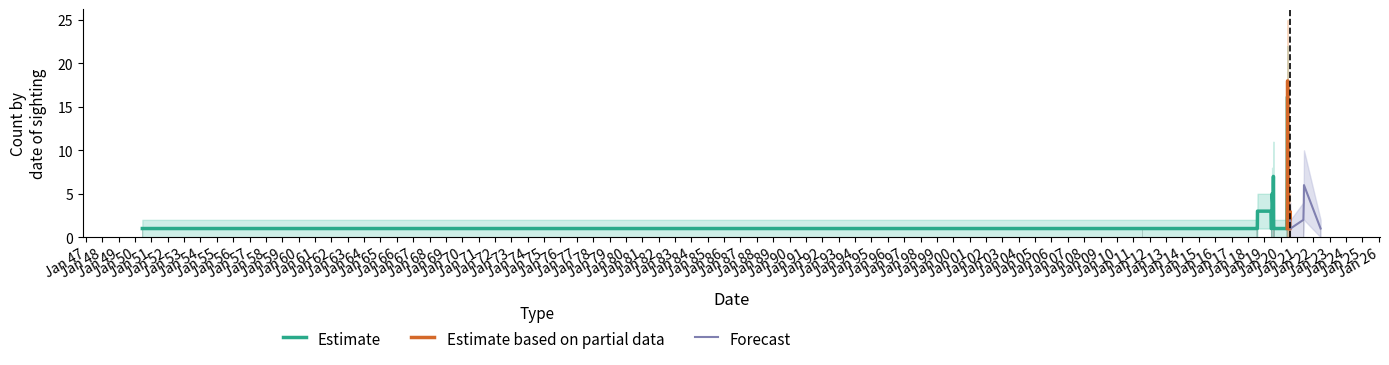

Which series changed the most between 8 and 14?

Estimate